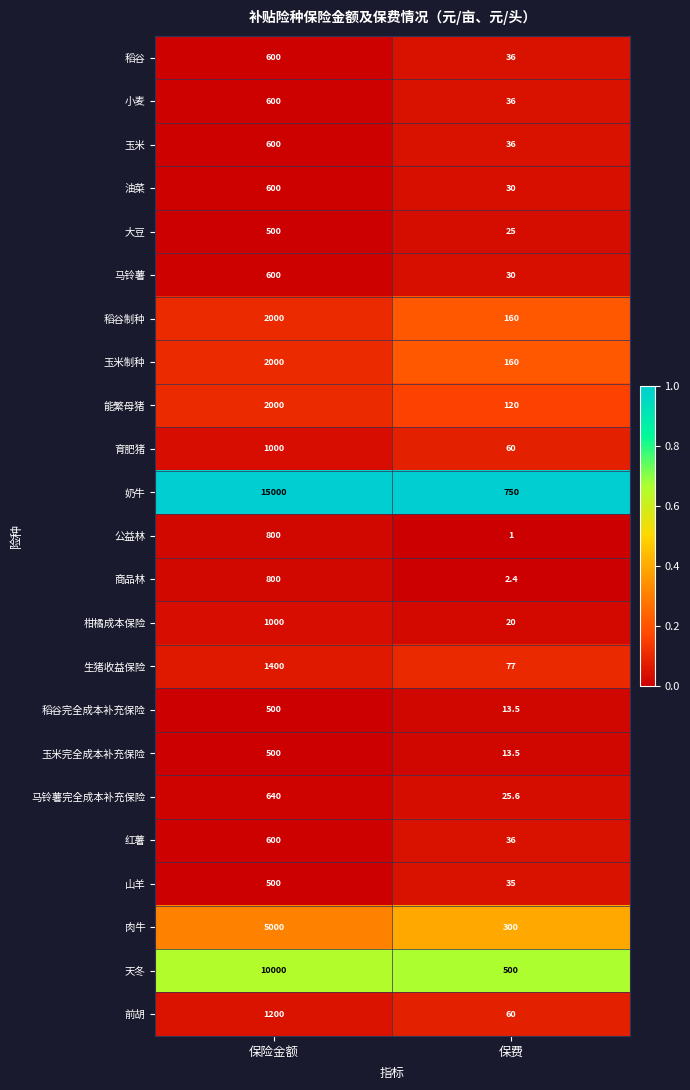

What is the highest value of the 油菜 series?

600.0